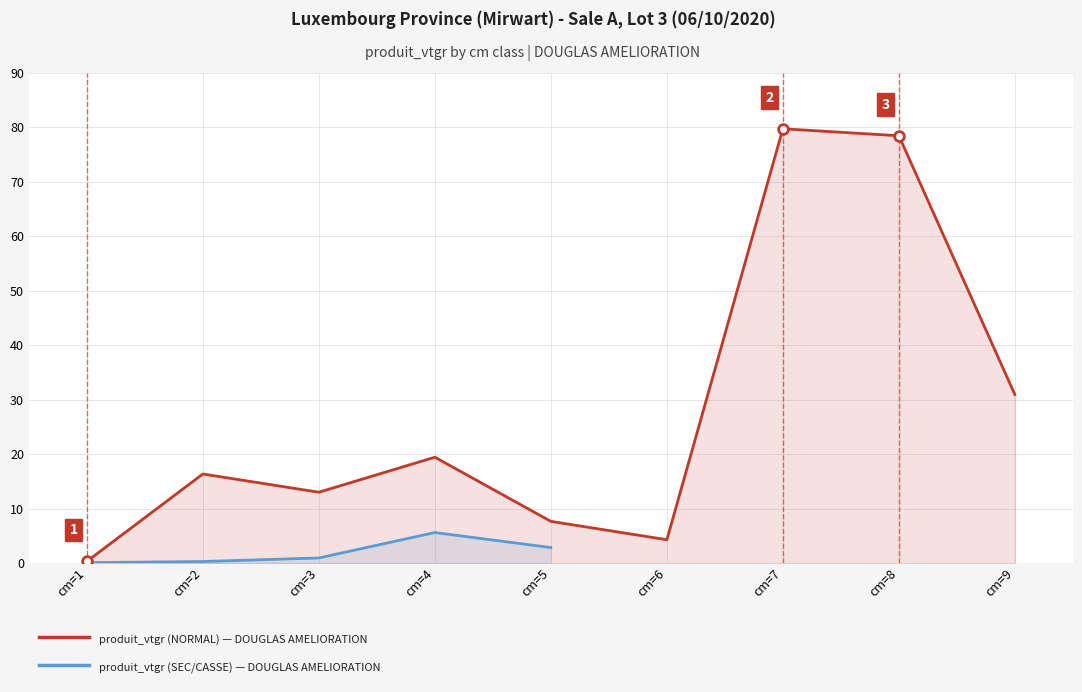

Which label corresponds to the largest value in the chart?

cm=7